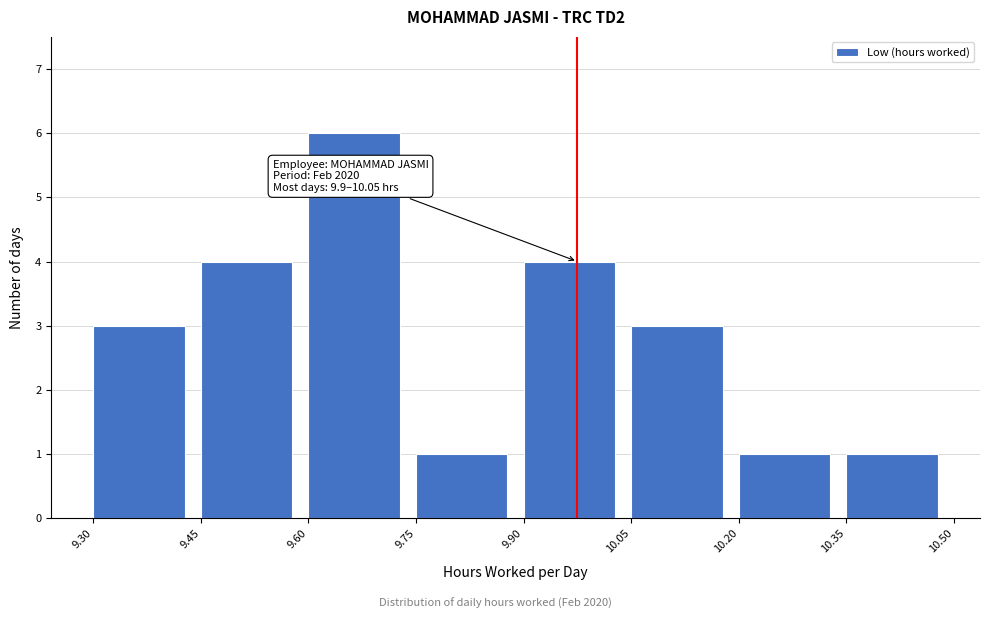

Which range on the x-axis has the tallest bar?

9.60 to 9.75